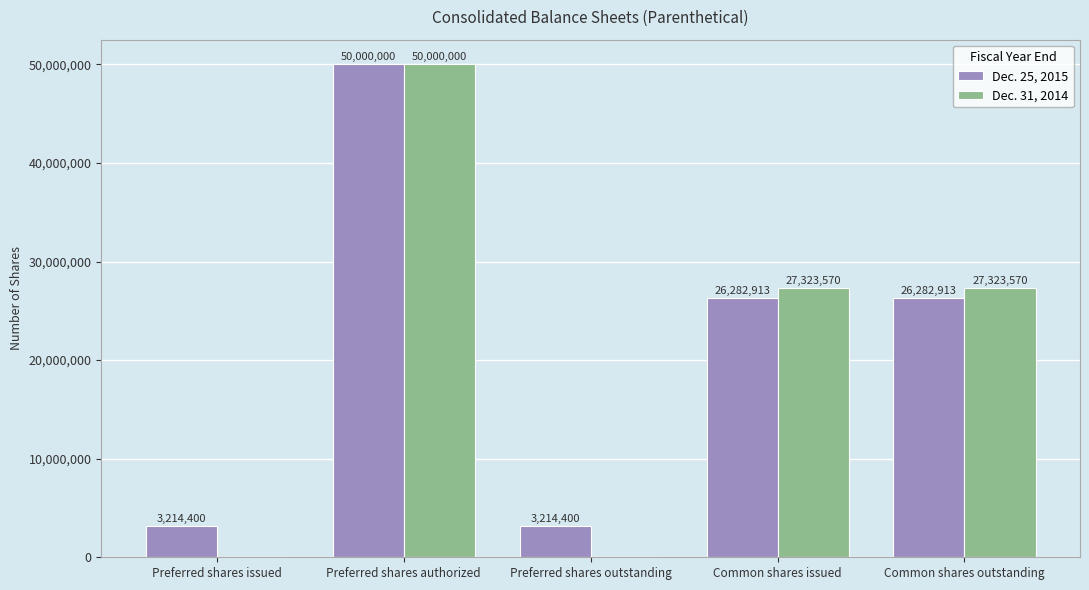

How many groups of bars are there?

5